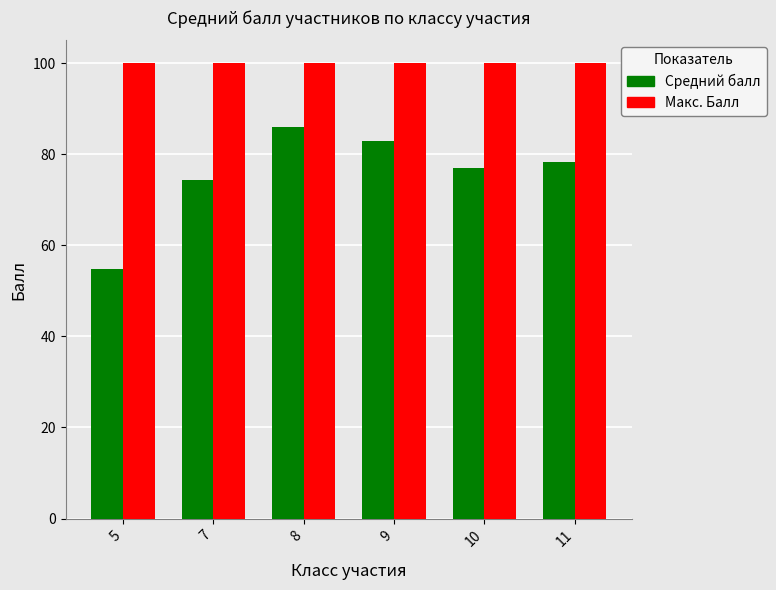

How many series are shown in this chart?

2